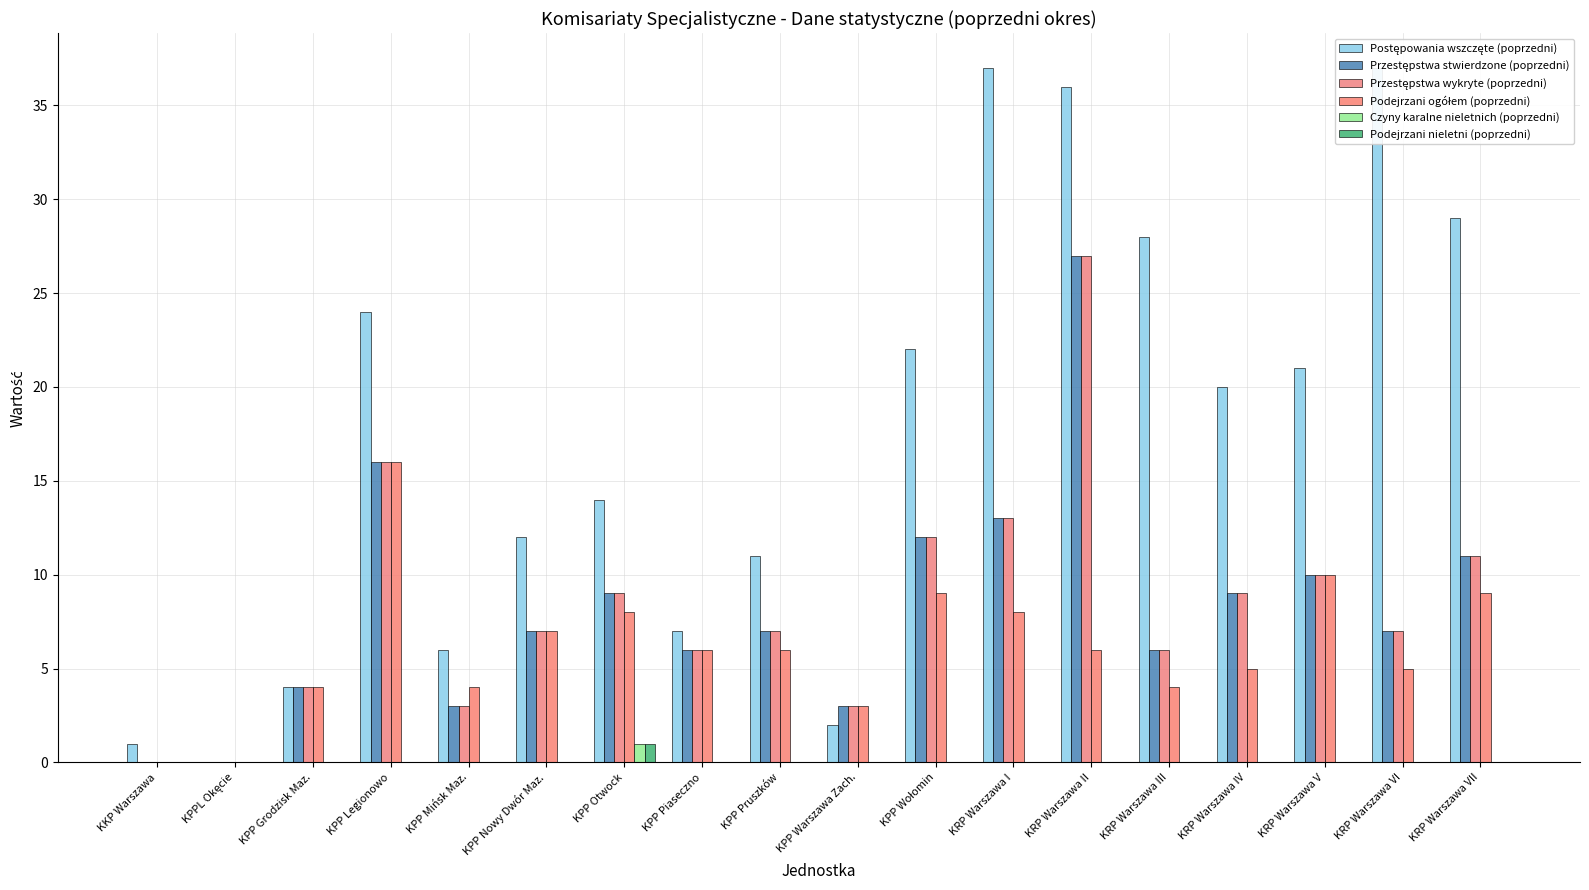

Reading left to right, list all the values displayed in this chart.

Postępowania wszczęte (poprzedni): 1	0	4	24	6	12	14	7	11	2	22	37	36	28	20	21	37	29
Przestępstwa stwierdzone (poprzedni): 0	0	4	16	3	7	9	6	7	3	12	13	27	6	9	10	7	11
Przestępstwa wykryte (poprzedni): 0	0	4	16	3	7	9	6	7	3	12	13	27	6	9	10	7	11
Podejrzani ogółem (poprzedni): 0	0	4	16	4	7	8	6	6	3	9	8	6	4	5	10	5	9
Czyny karalne nieletnich (poprzedni): 0	0	0	0	0	0	1	0	0	0	0	0	0	0	0	0	0	0
Podejrzani nieletni (poprzedni): 0	0	0	0	0	0	1	0	0	0	0	0	0	0	0	0	0	0